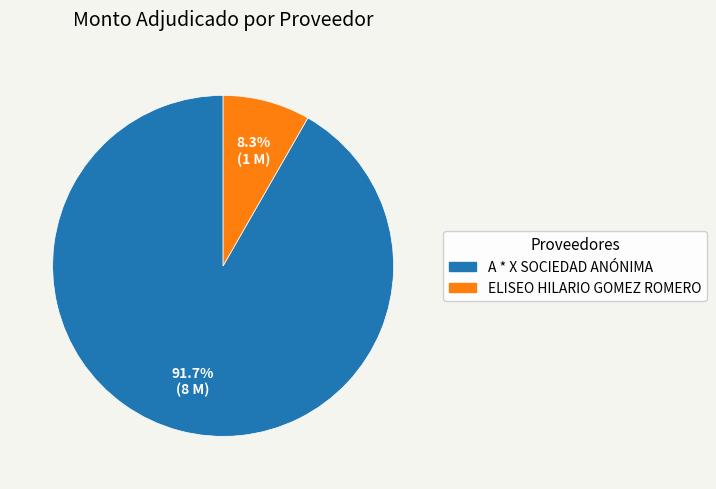

What percentage is the A * X SOCIEDAD ANÓNIMA slice, to the nearest percent?

92%